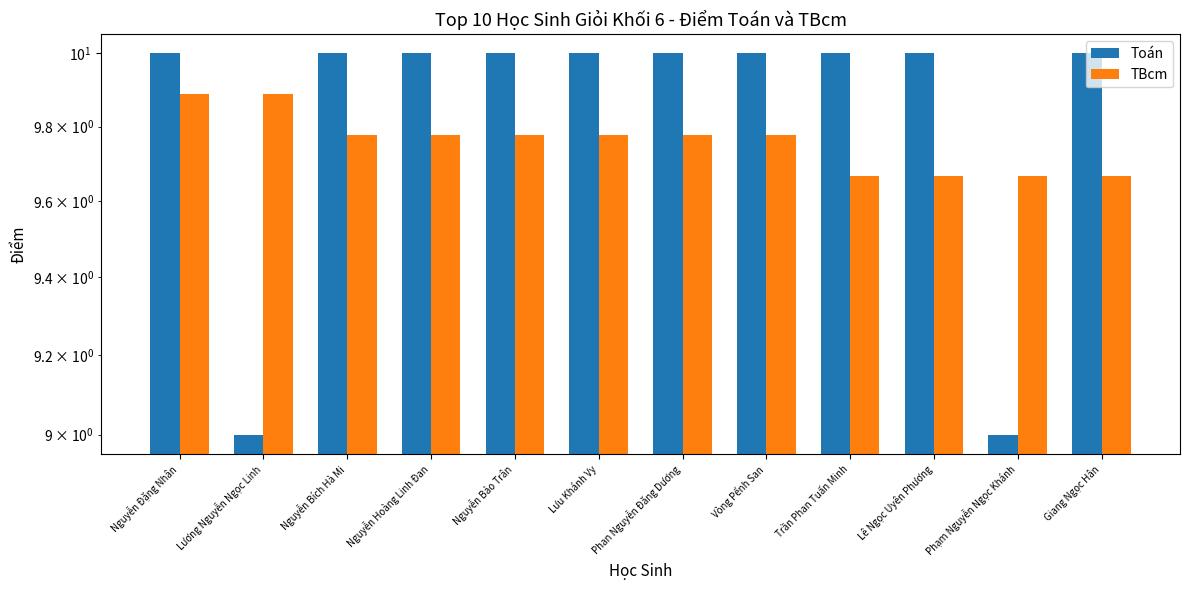

List the series in order of their peak value, lowest first.

TBcm, Toán